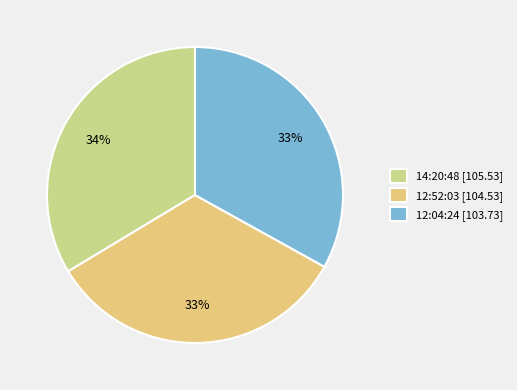

Is the sum of 14:20:48 and 12:04:24 greater than half?

Yes